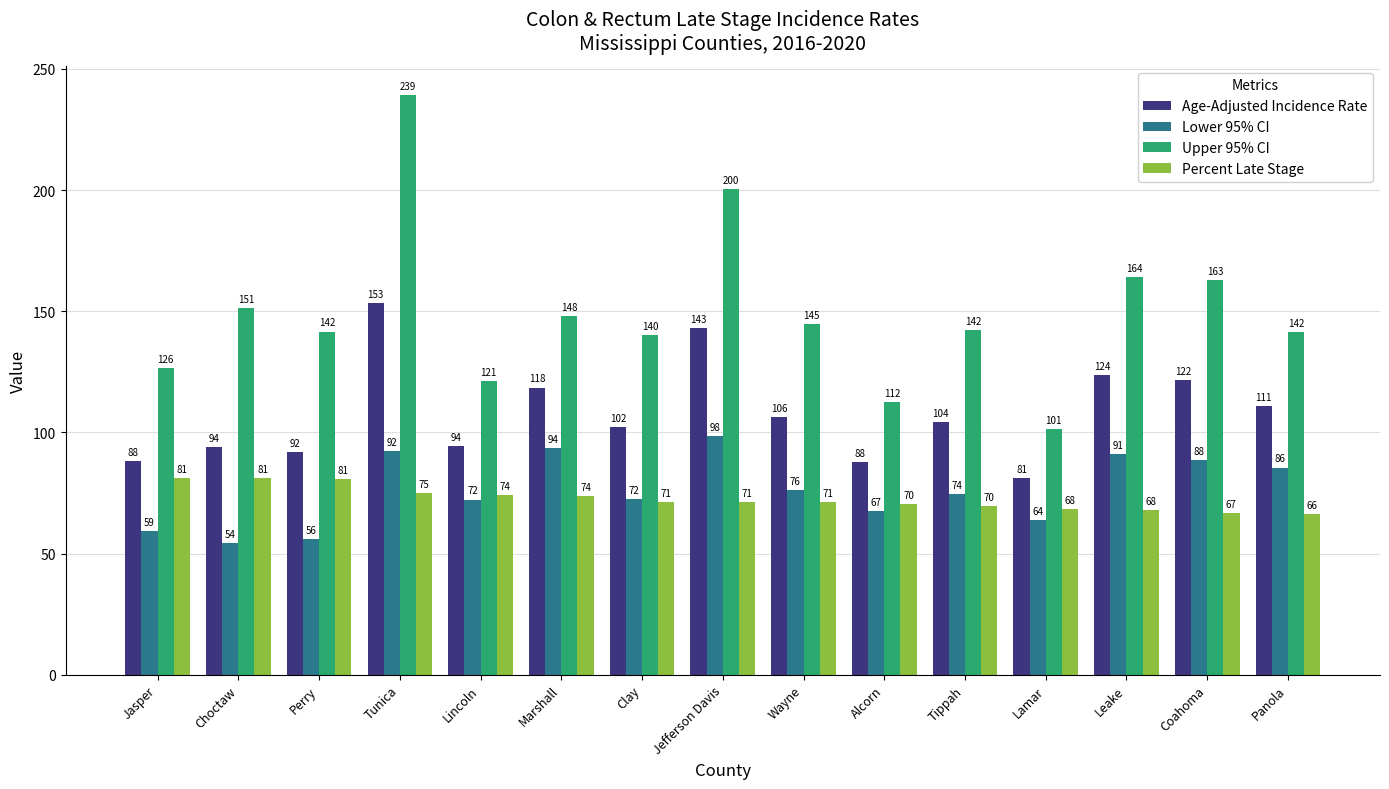

Does the chart contain stacked bars?

No